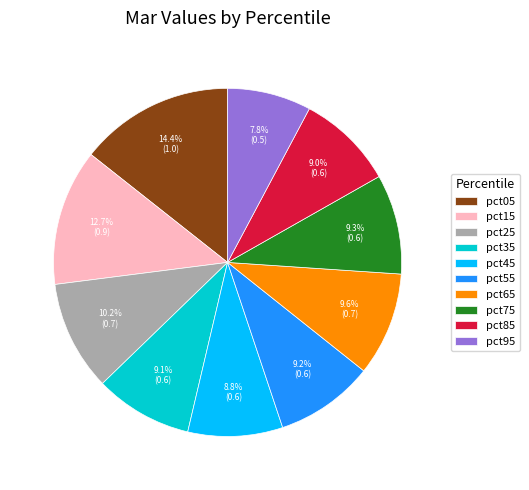

Does any single category account for the majority?

No